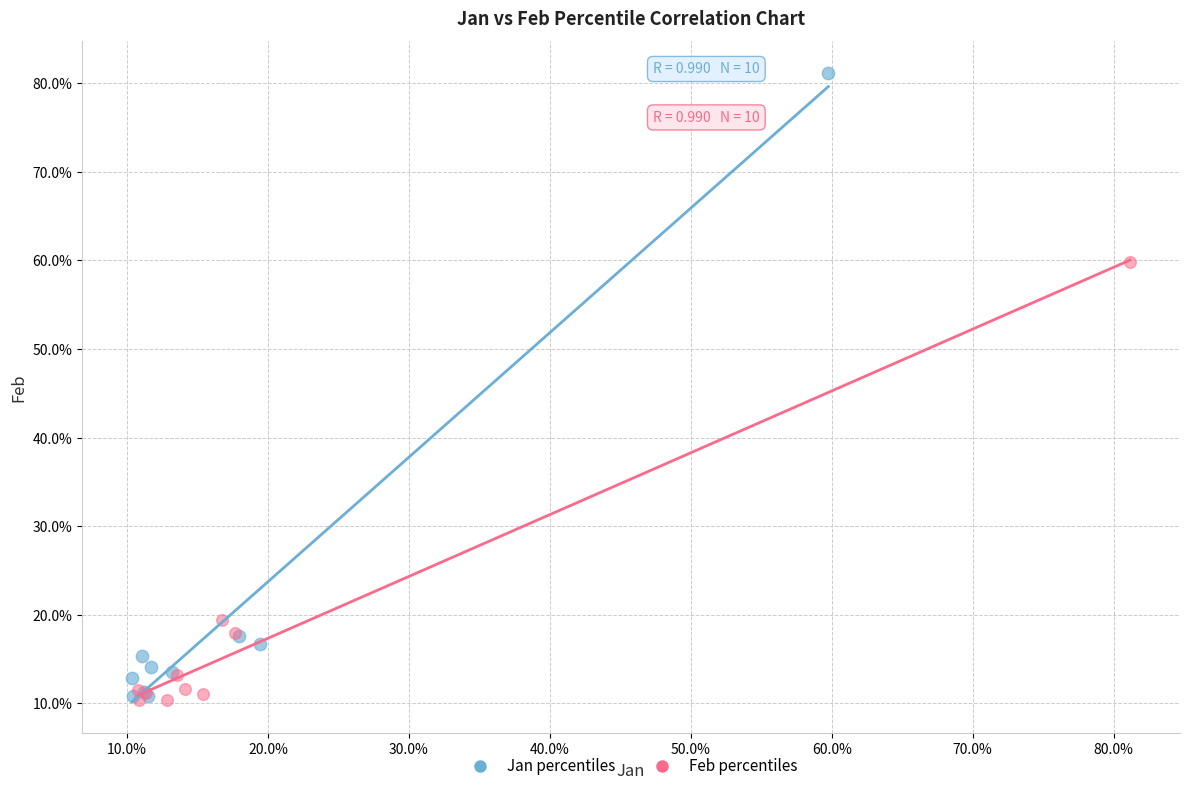

What are all the series names shown in the legend?

Jan percentiles, Feb percentiles